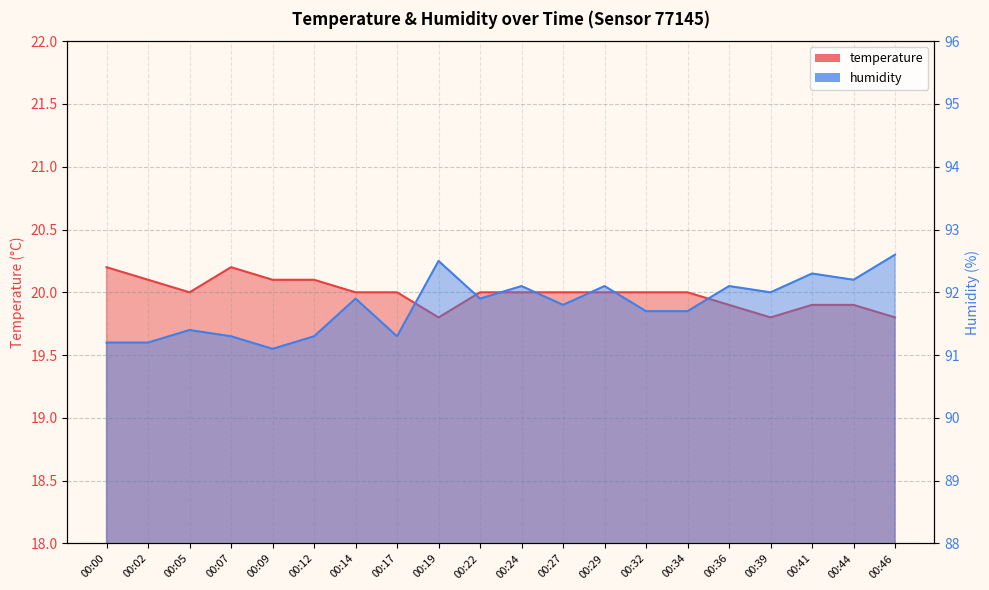

True or false: humidity and temperature intersect in this chart.

False